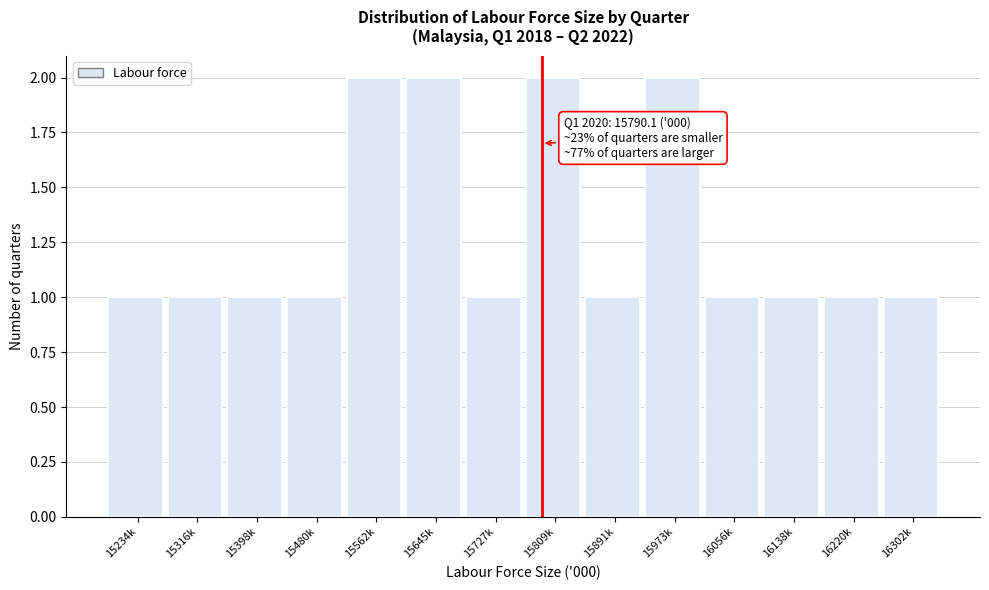

Reading right to left, extract all data points from this chart.

16302k=1	16220k=1	16138k=1	16056k=1	15973k=2	15891k=1	15809k=2	15727k=1	15645k=2	15562k=2	15480k=1	15398k=1	15316k=1	15234k=1